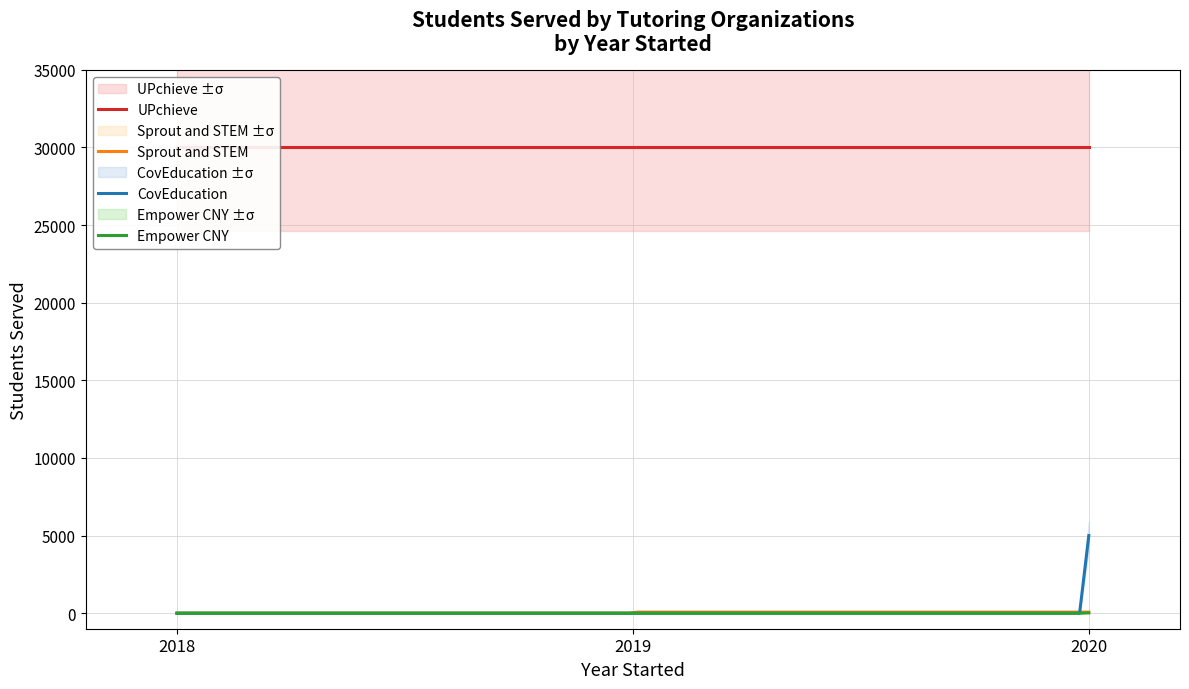

True or false: Sprout and STEM and BellXcel cross at least once.

False